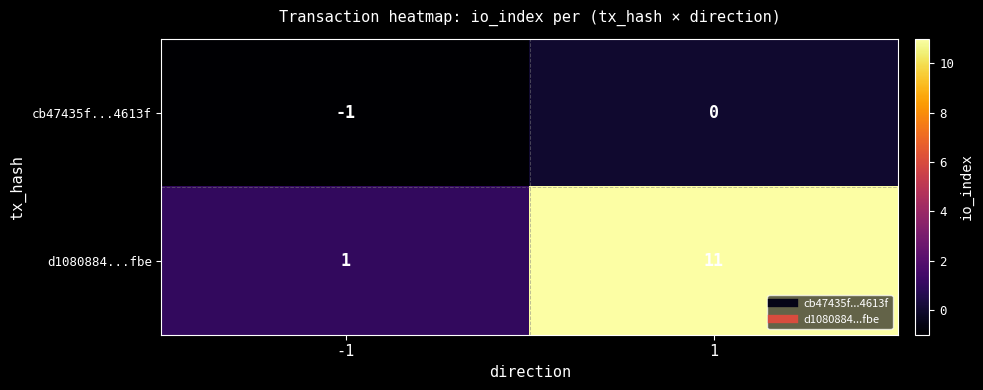

What is the sum of the d1080884...fbe values at 1 and -1?

12